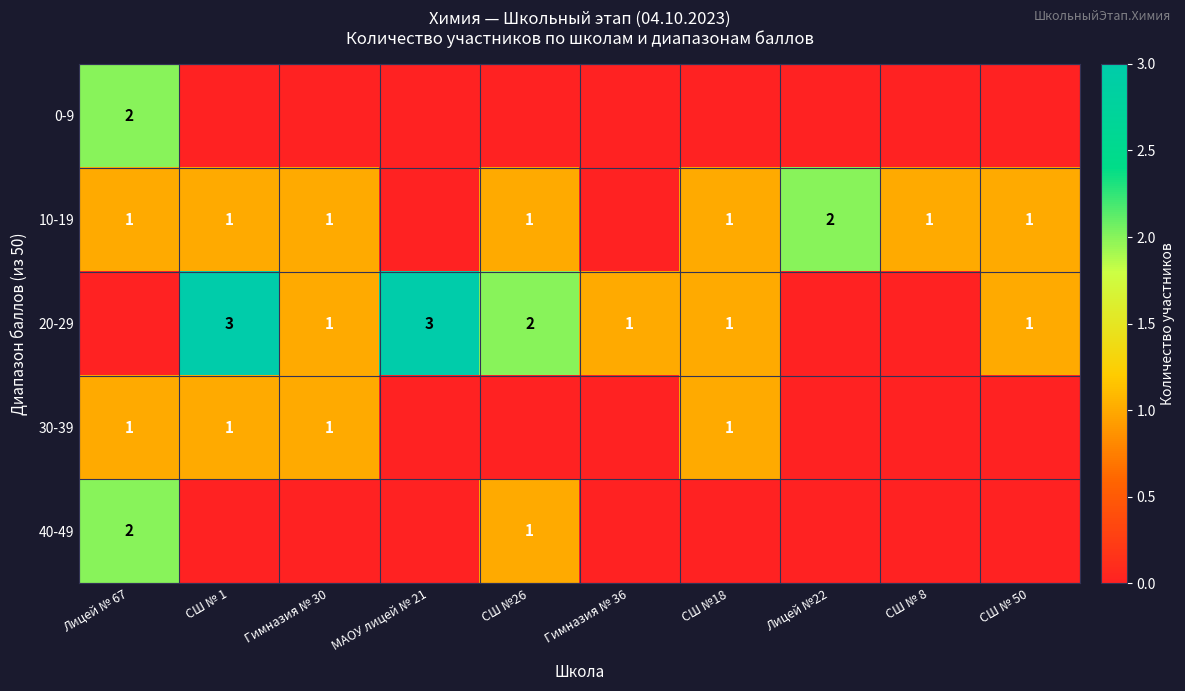

The value of 30-39 at СШ № 1 is 1. True or false?

True